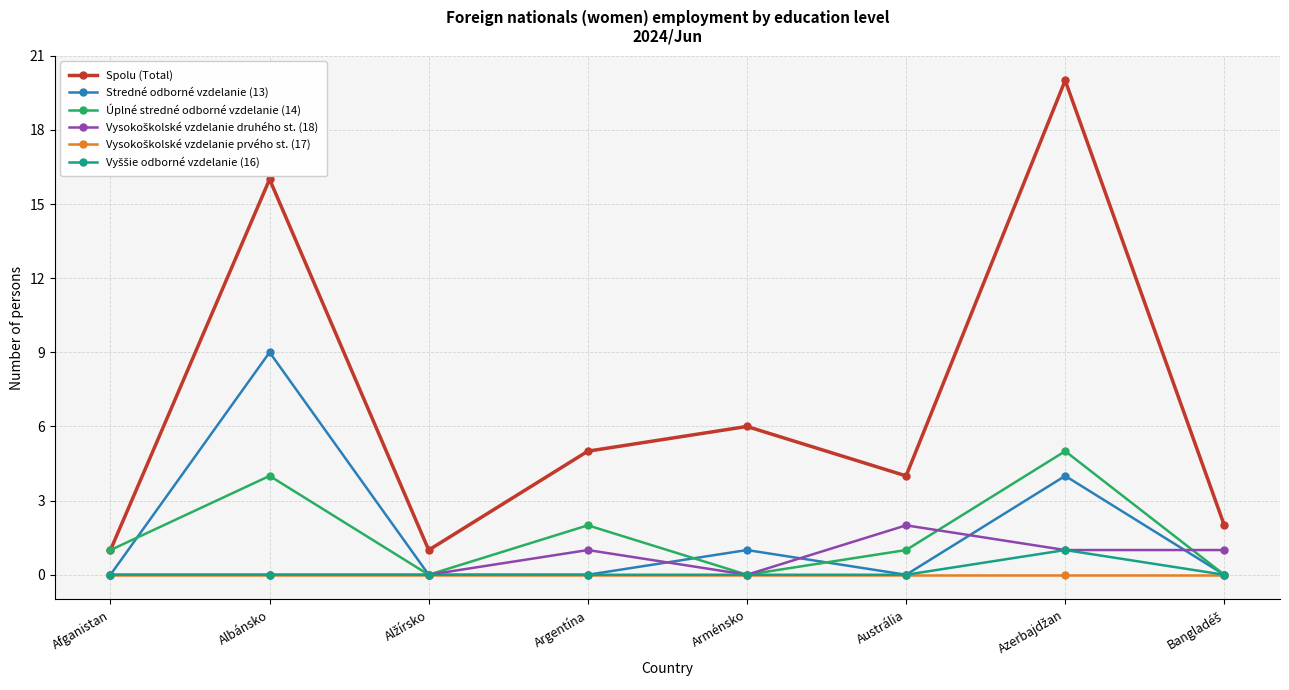

The value of Stredné odborné vzdelanie (13) at Afganistan is 0. True or false?

True